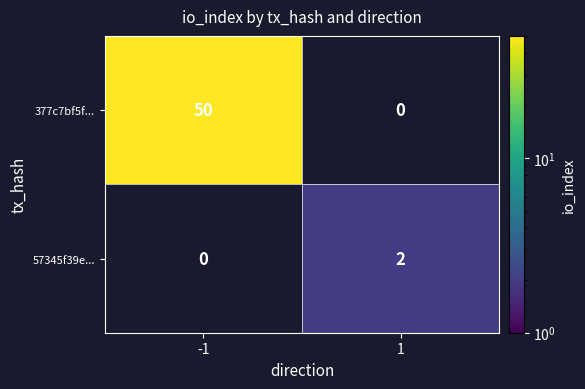

What is the difference between the highest and lowest values at -1?

50